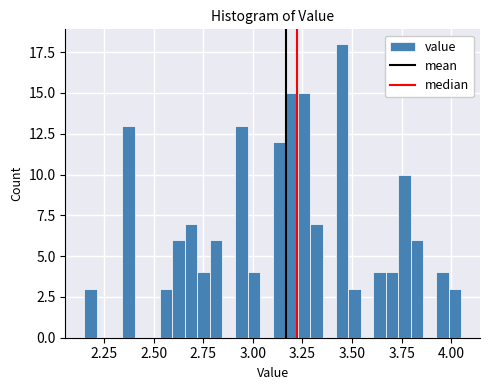

Around what value on the x-axis is the tallest bar? Give the approximate position of its centre, as read against the axis.

3.45